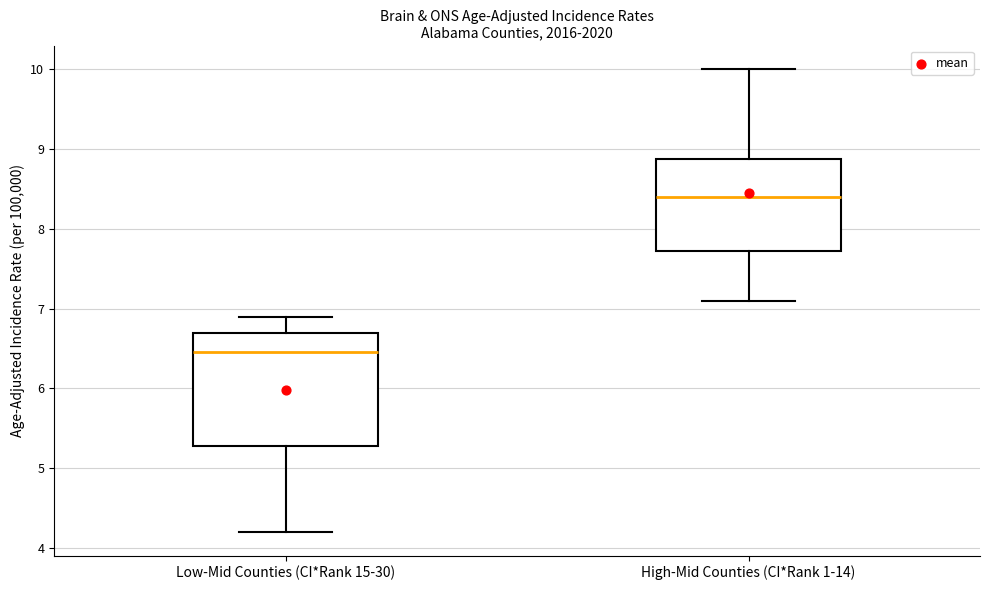

Which box has the highest median line?

High-Mid Counties (CI*Rank 1-14)